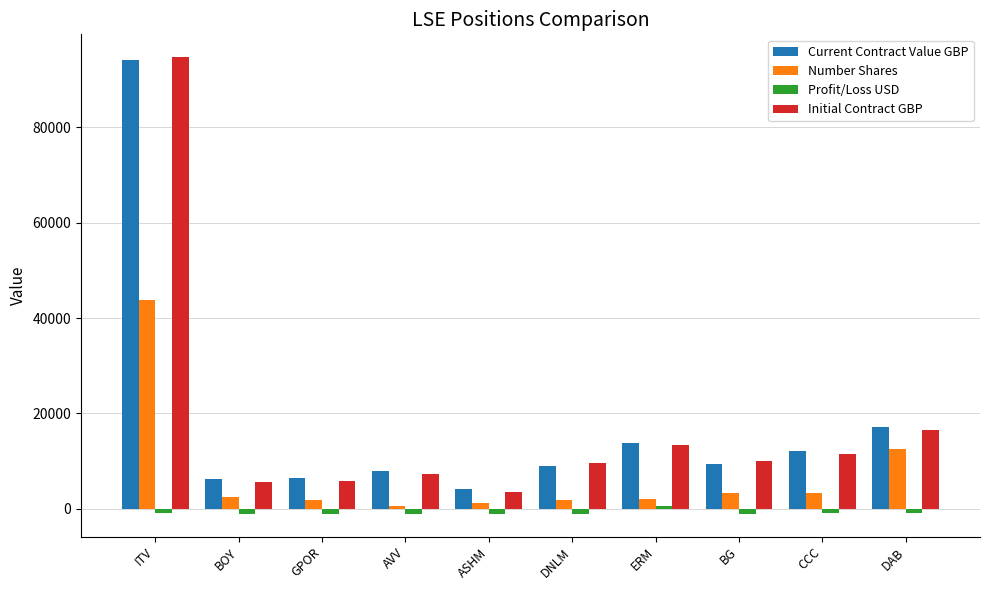

How many bars are there in total?

40